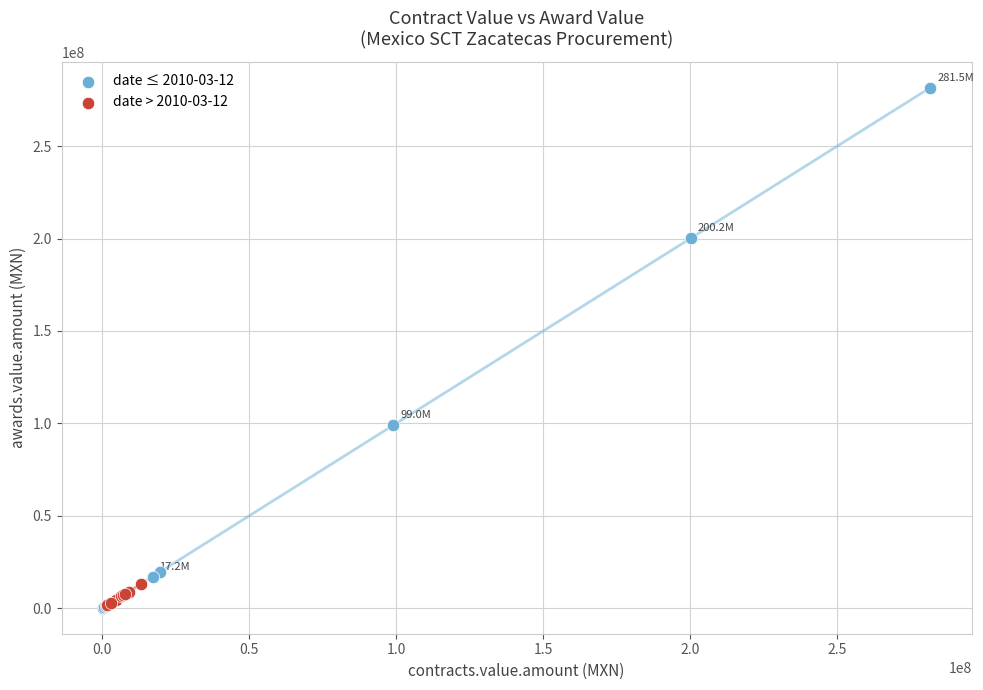

Which series contains the highest Y value?

date ≤ 2010-03-12